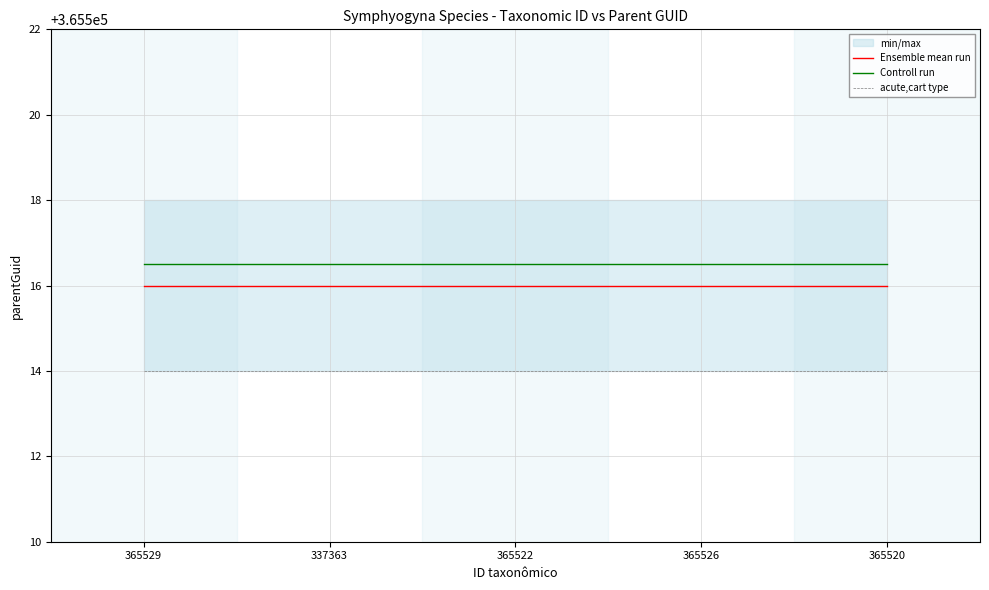

List the series in order of their overall mean, lowest first.

acute,cart type, Ensemble mean run, Controll run